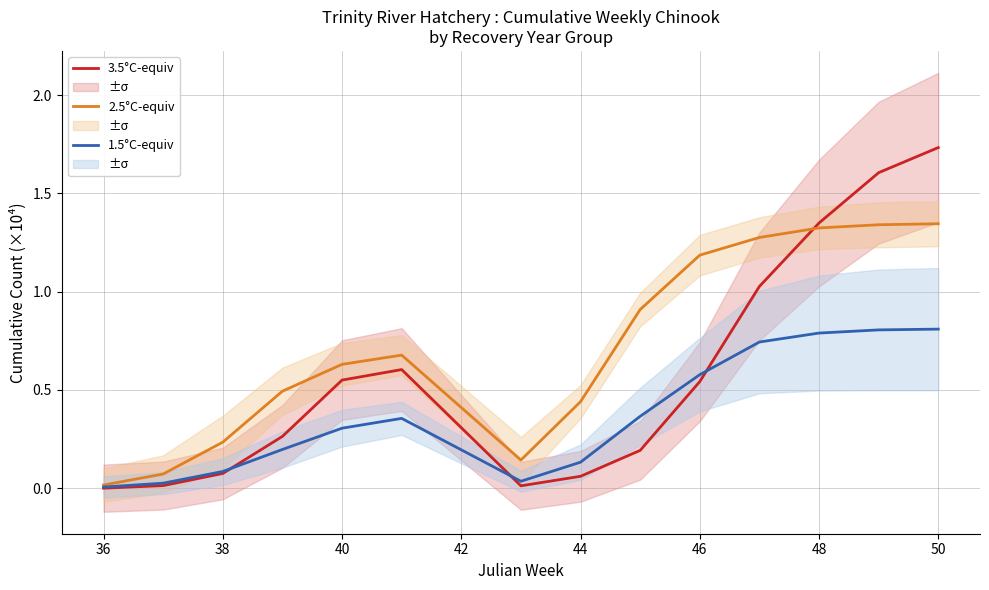

The value of 1.5°C-equiv at 38 is 0.0. True or false?

False